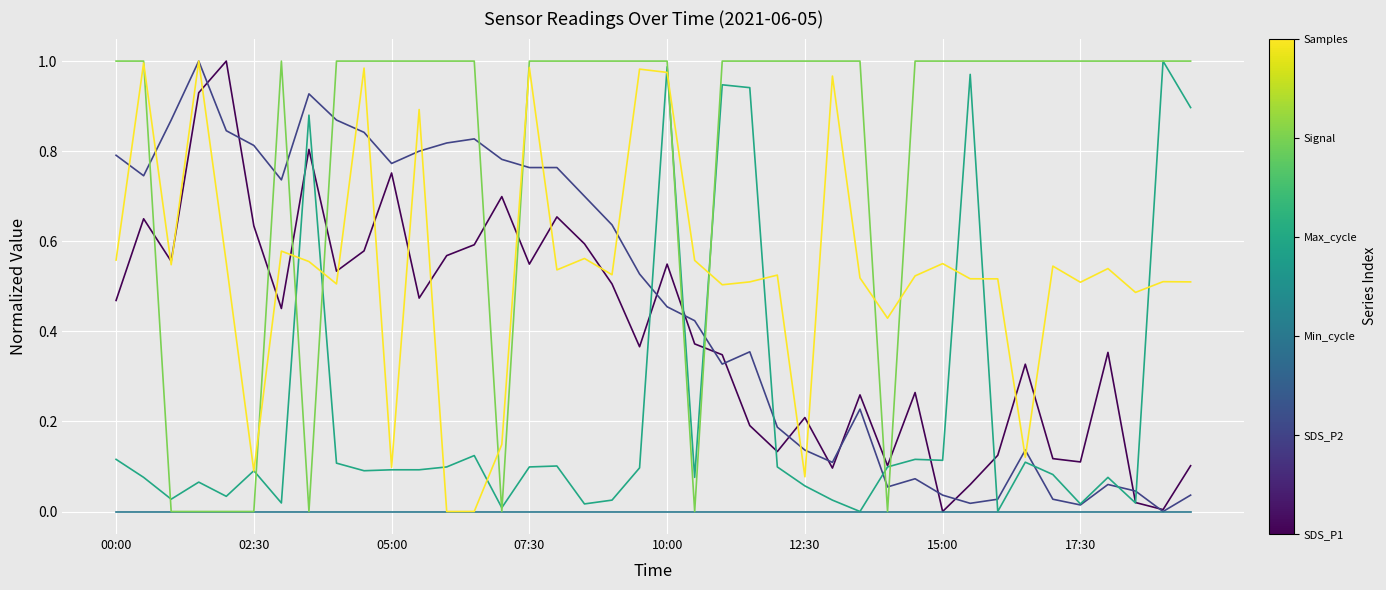

At which category is the sum across all series the highest?

10:00